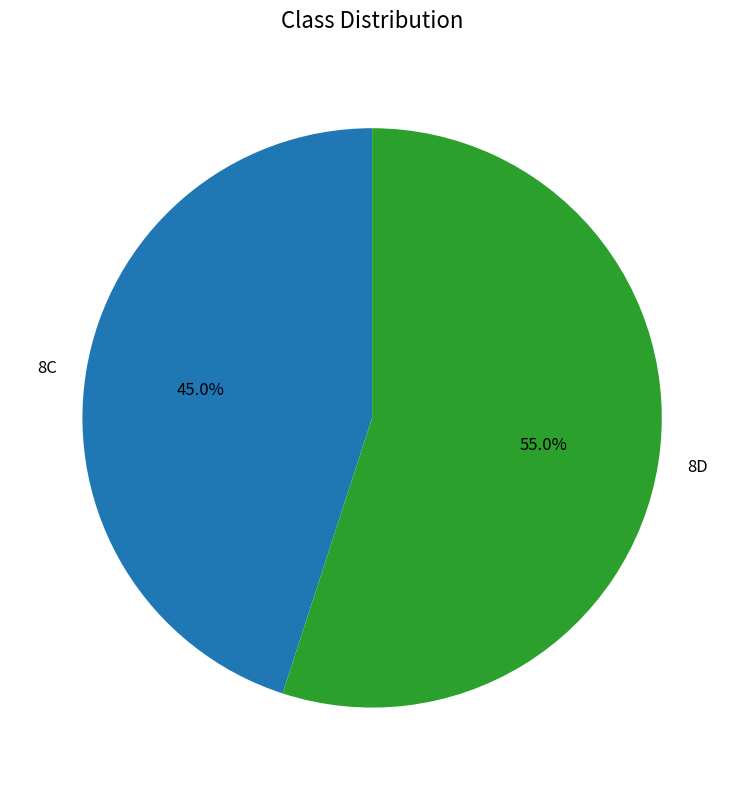

Does any single category account for the majority?

Yes